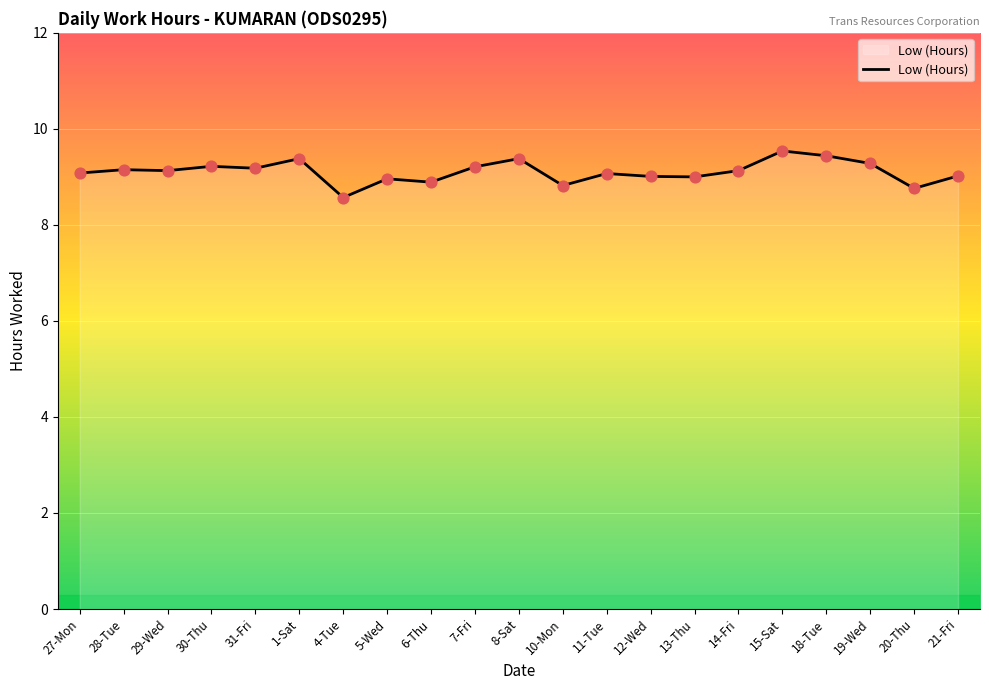

Between 10-Mon and 7-Fri, which is larger?

7-Fri